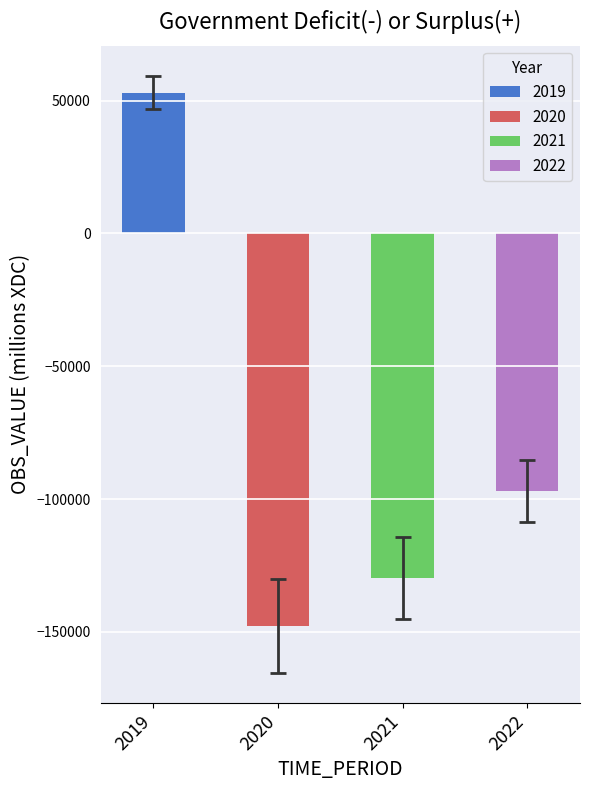

What is the minimum value shown in the chart?

-147698